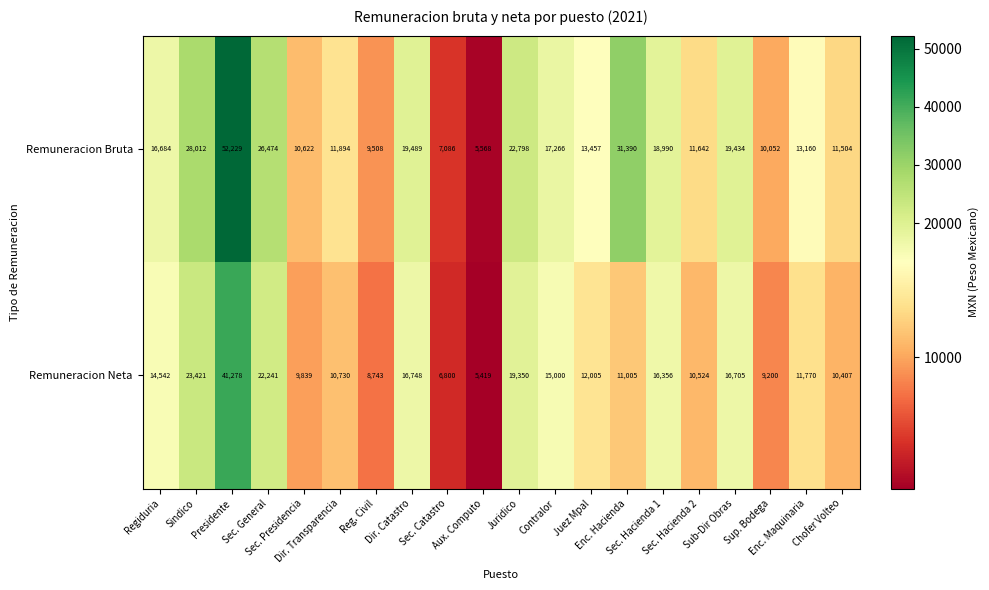

Which category has the lowest value across all series?

Aux. Computo